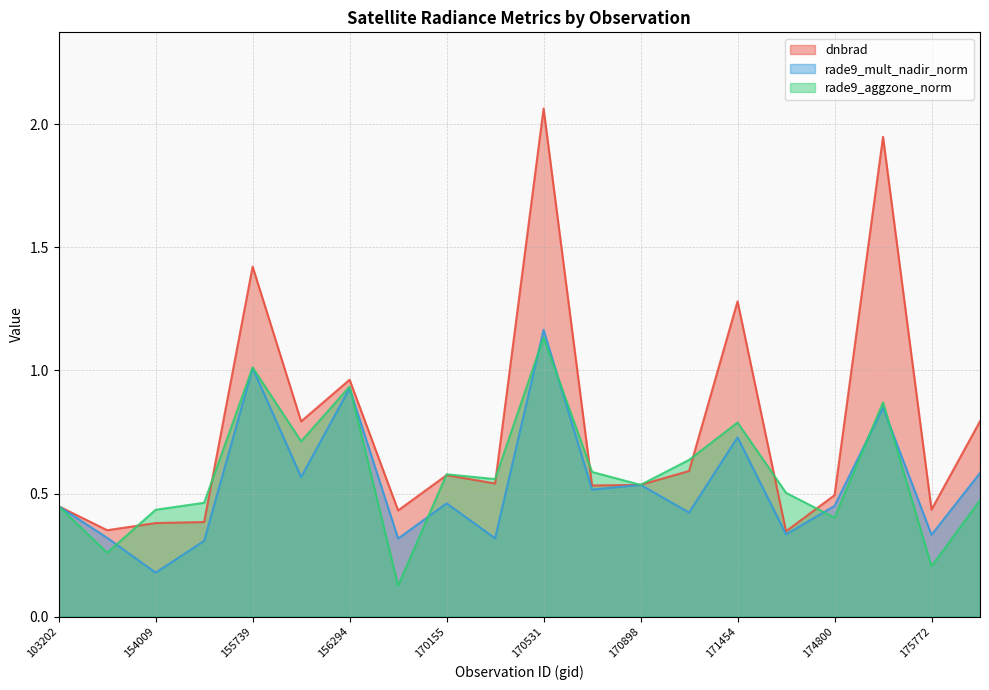

What is the average value of the rade9_aggzone_norm series?

0.6